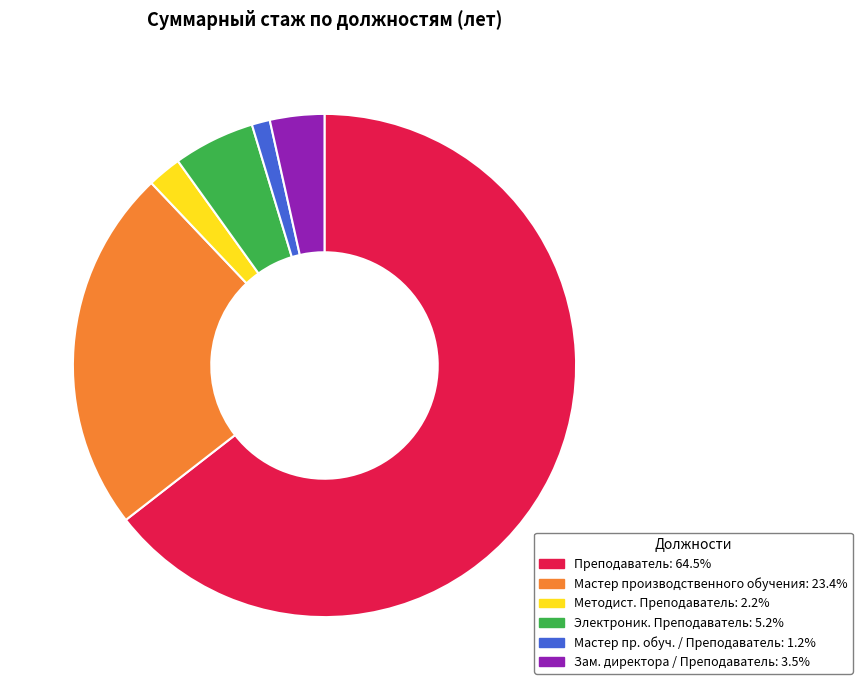

Does any single category account for the majority?

Yes